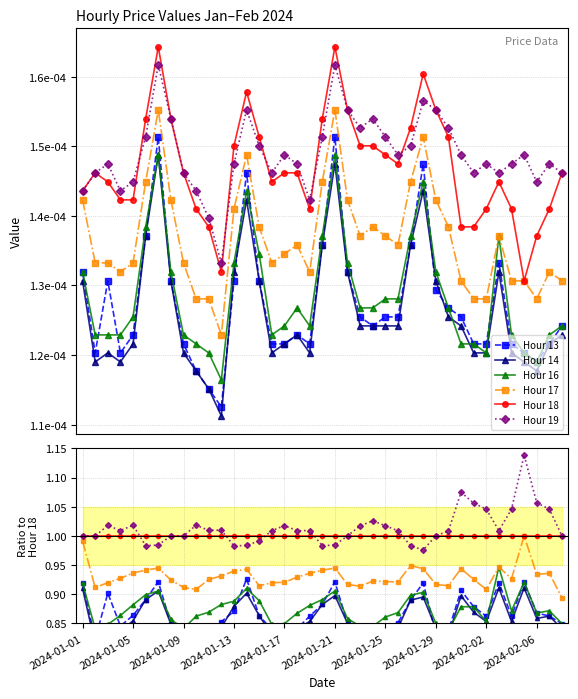

Is it true that Hour 13 equals 0.9 at 27?

True